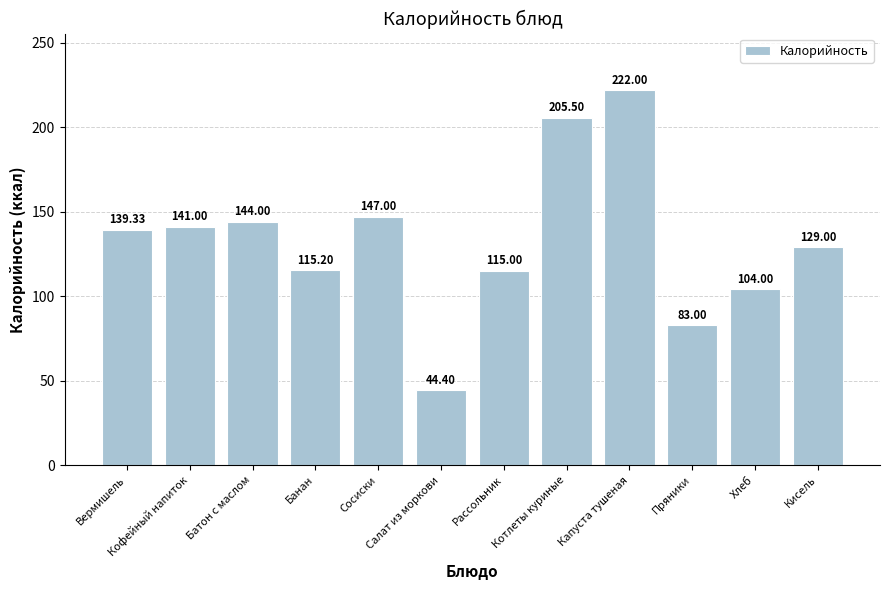

What is the difference between the maximum and second lowest values?

139.0